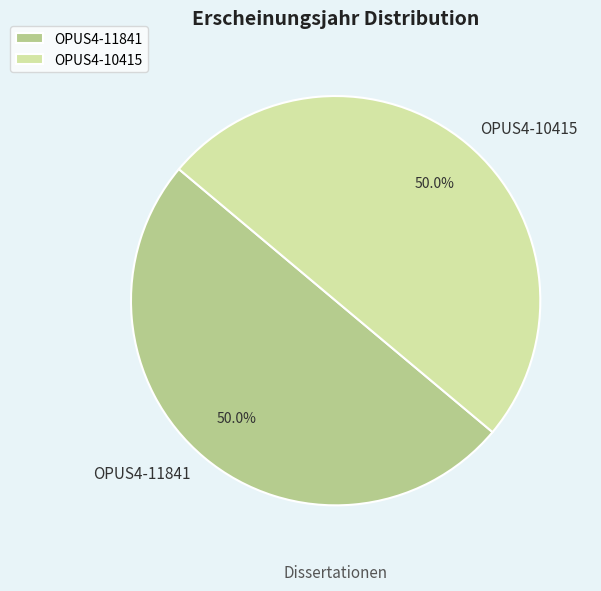

Approximately how many times larger is the value at OPUS4-11841 compared to OPUS4-10415?

1.0